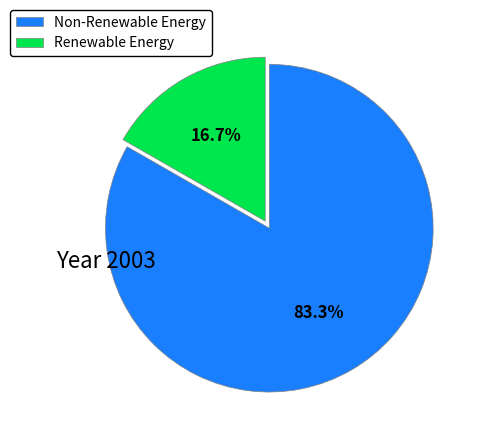

Which has a higher value, Non-Renewable Energy or Renewable Energy?

Non-Renewable Energy